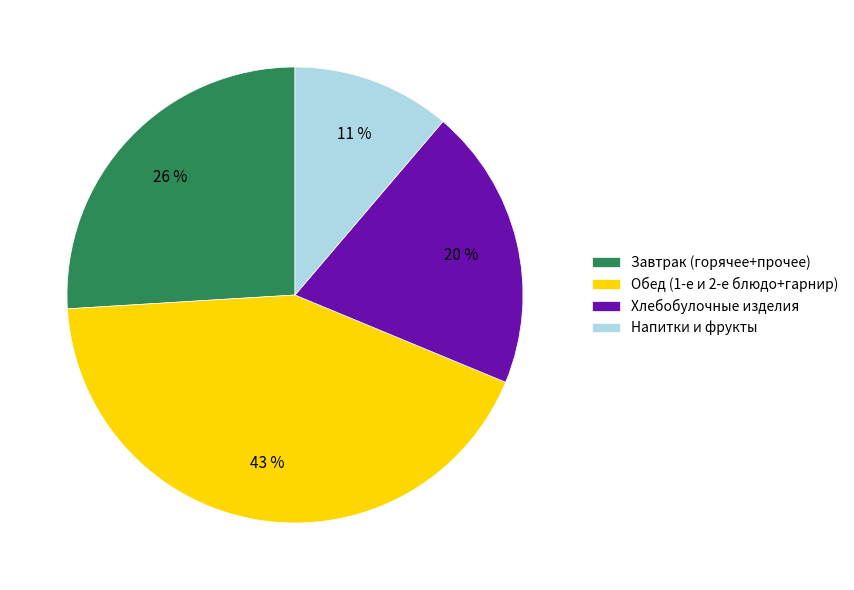

Count the number of slices in the pie.

4